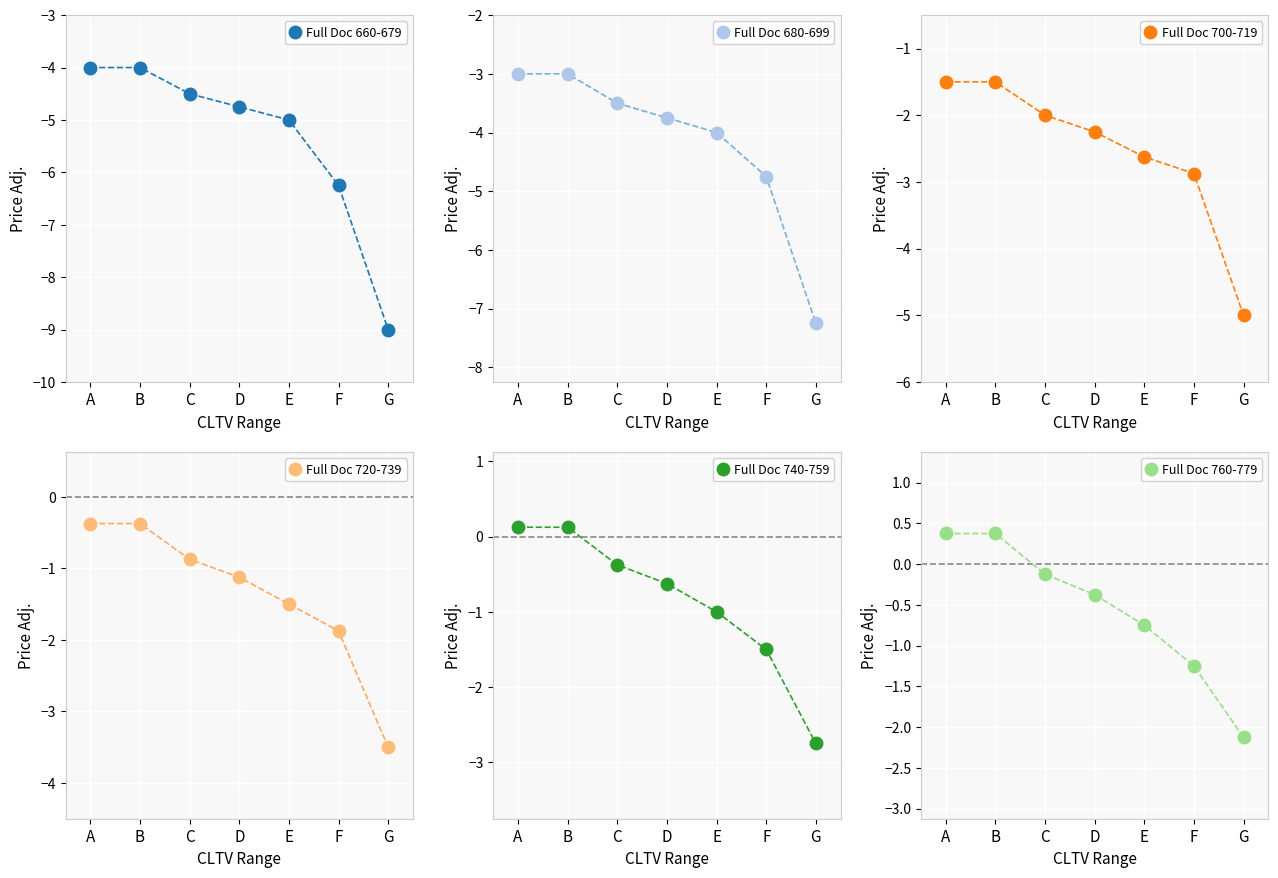

True or false: Full Doc 740-759 and Full Doc 700-719 intersect in this chart.

False